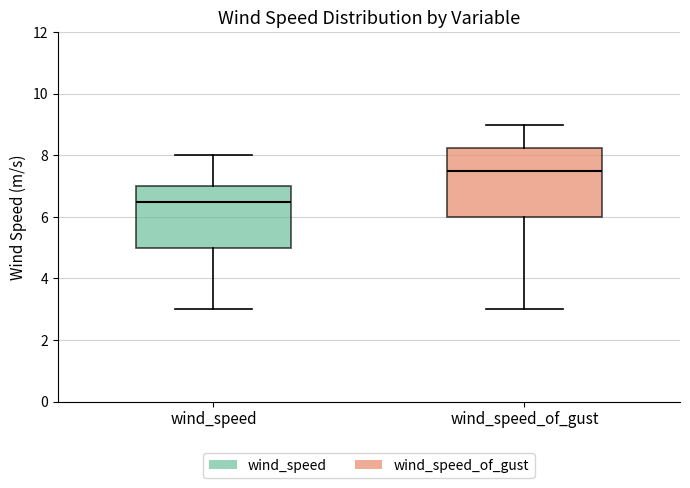

Reading left to right, read every box against the y-axis: the position of its median line, the range the box covers, and the ends of its whiskers. The values are not printed on the chart, so give them approximately, as read against the axis.

wind_speed: median 6.6, box 5.0 to 7.0, whiskers 3.0 to 8.0
wind_speed_of_gust: median 7.6, box 6.0 to 8.2, whiskers 3.0 to 9.0